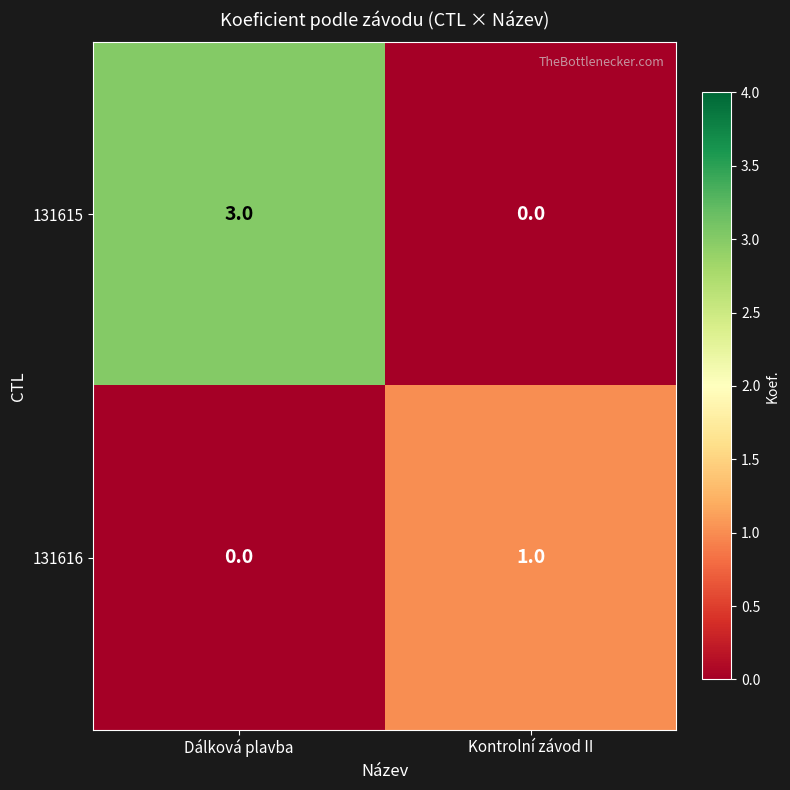

What is the total value across all series at Dálková plavba?

3